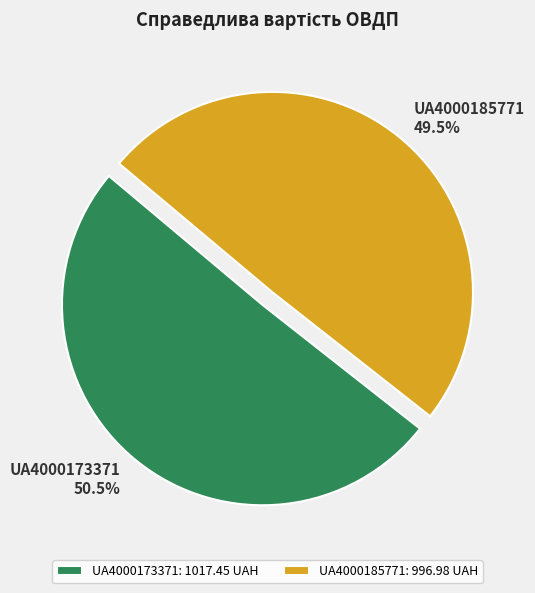

Count the number of slices in the pie.

2